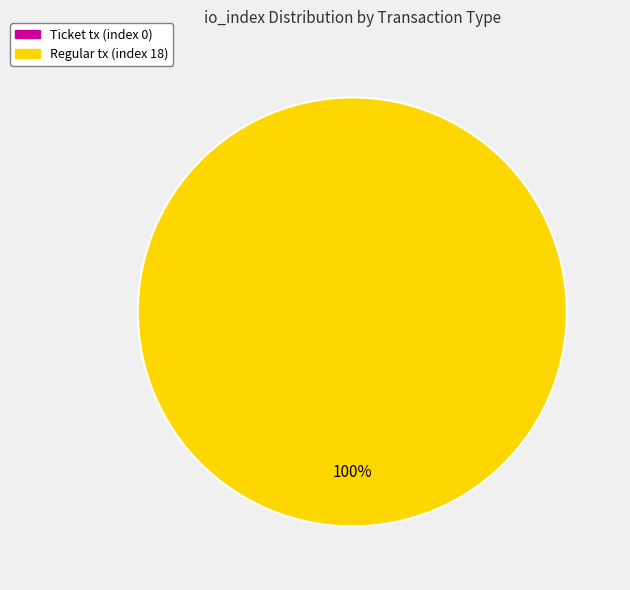

To the nearest percent, what is the average slice percentage?

50%